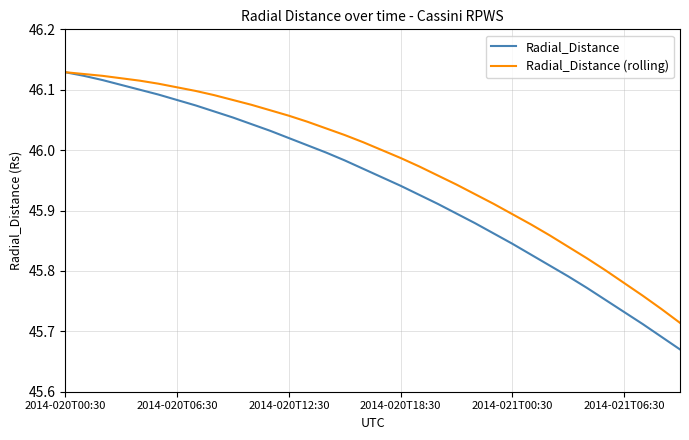

Which series has the largest range (max minus min)?

Radial_Distance